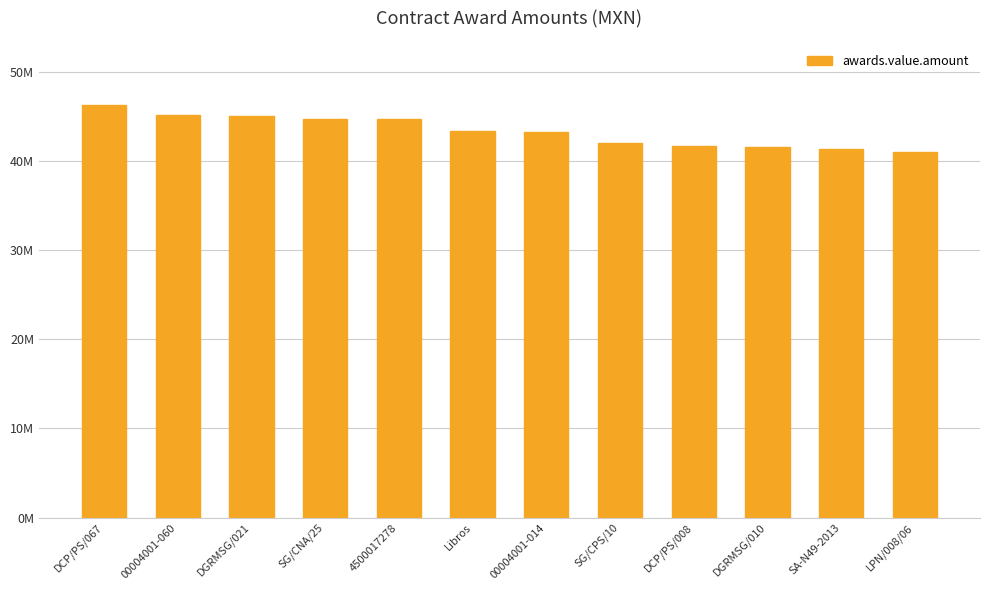

Where is the data nearest to the value 43582743?

Libros